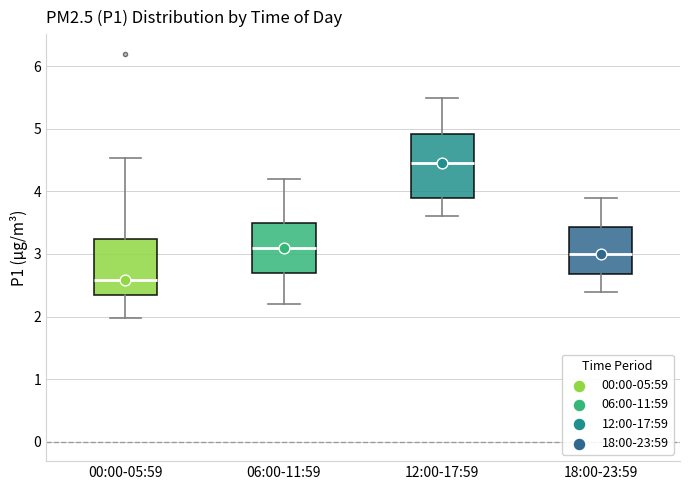

Where does the upper whisker of the box for 18:00-23:59 end on the y-axis? The values are not printed on the chart, so give them approximately, as read against the axis.

3.9